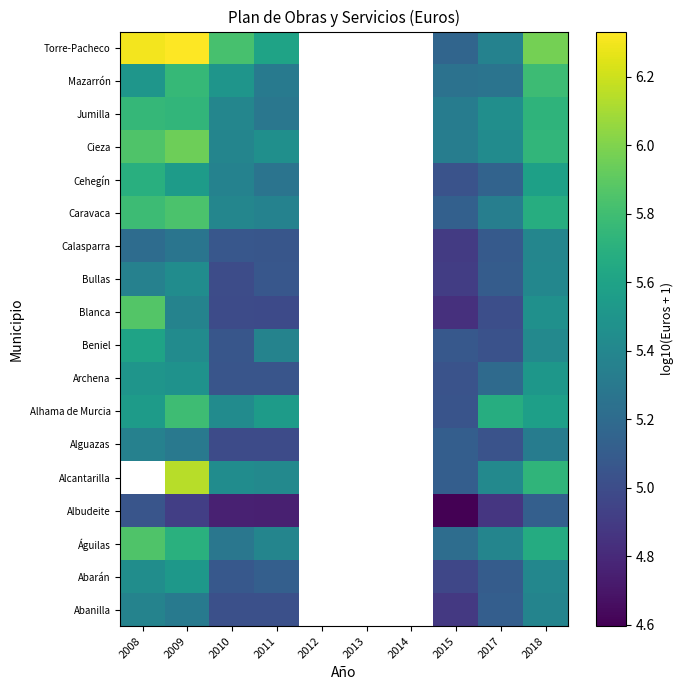

At which category is the sum across all series the highest?

2009